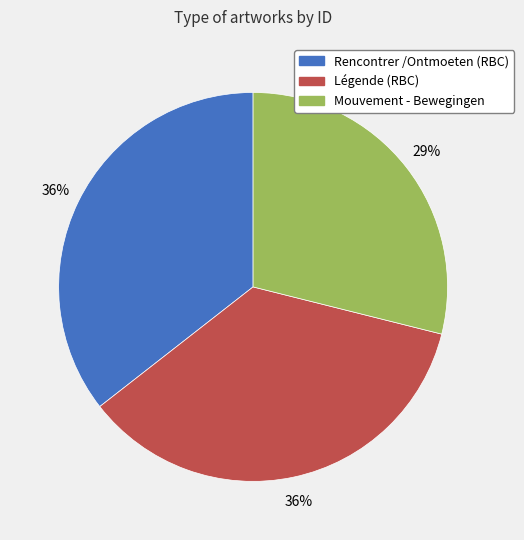

To the nearest percent, what is the combined percentage of Légende (RBC) and Rencontrer /Ontmoeten (RBC)?

71%